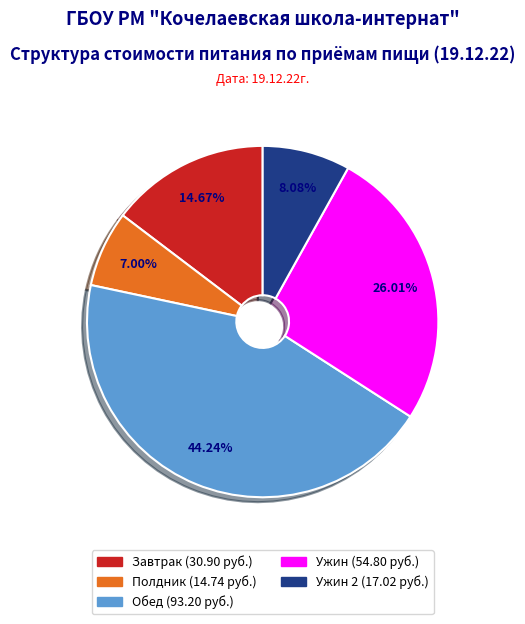

How many segments does this pie chart have?

5